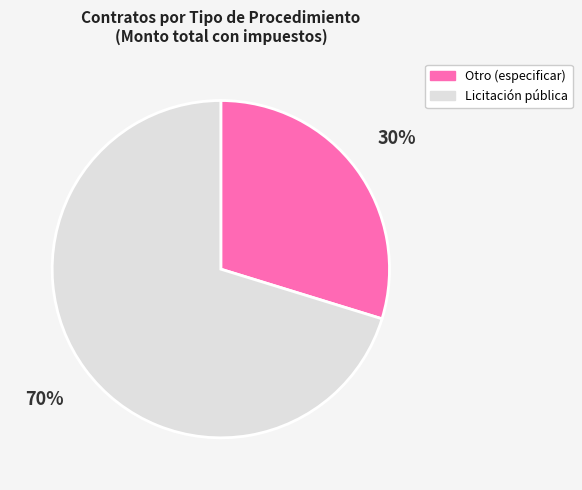

What is the majority slice?

Licitación pública